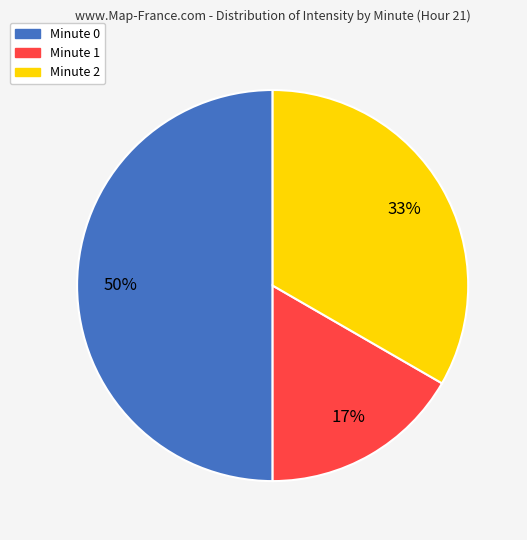

Is it true that Minute 2 is 24% of the pie?

False